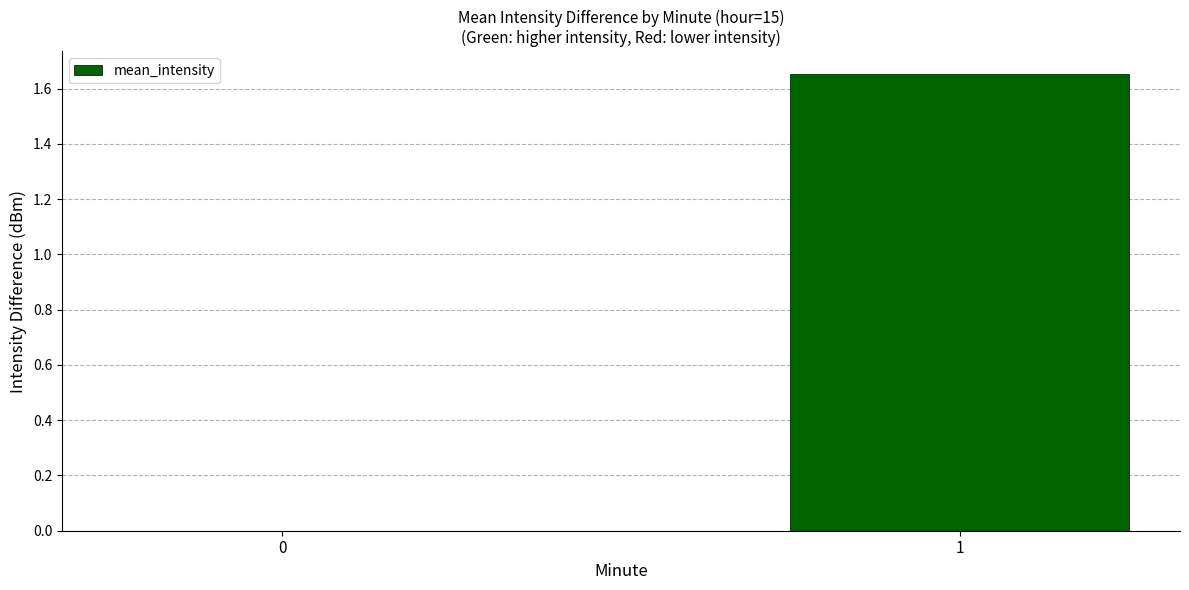

What is the change in value from 0 to 1?

+1.7